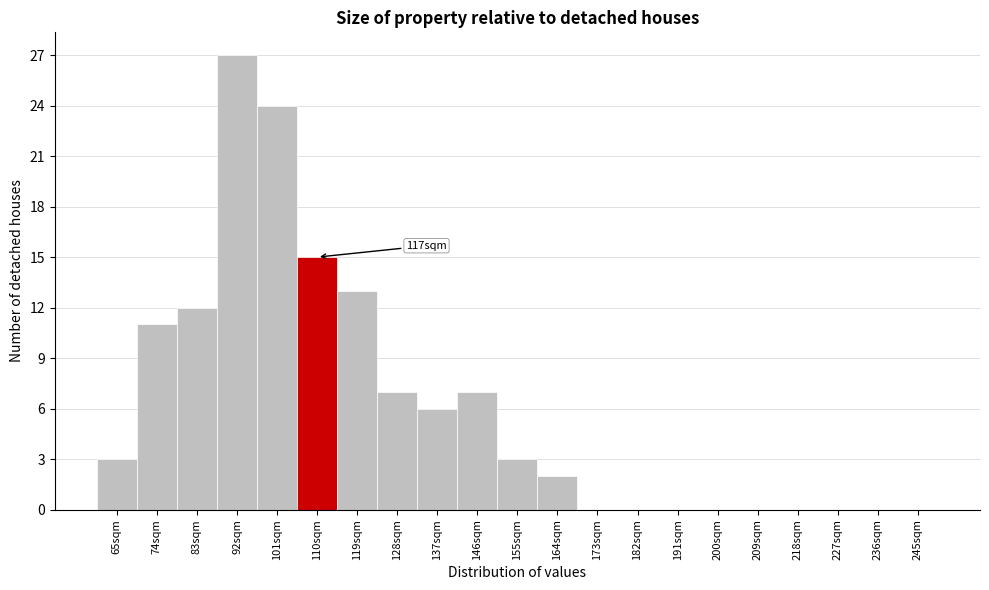

Reading left to right, list all the values displayed in this chart.

65sqm=3	74sqm=11	83sqm=12	92sqm=27	101sqm=24	110sqm=15	119sqm=13	128sqm=7	137sqm=6	146sqm=7	155sqm=3	164sqm=2	173sqm=0	182sqm=0	191sqm=0	200sqm=0	209sqm=0	218sqm=0	227sqm=0	236sqm=0	245sqm=0